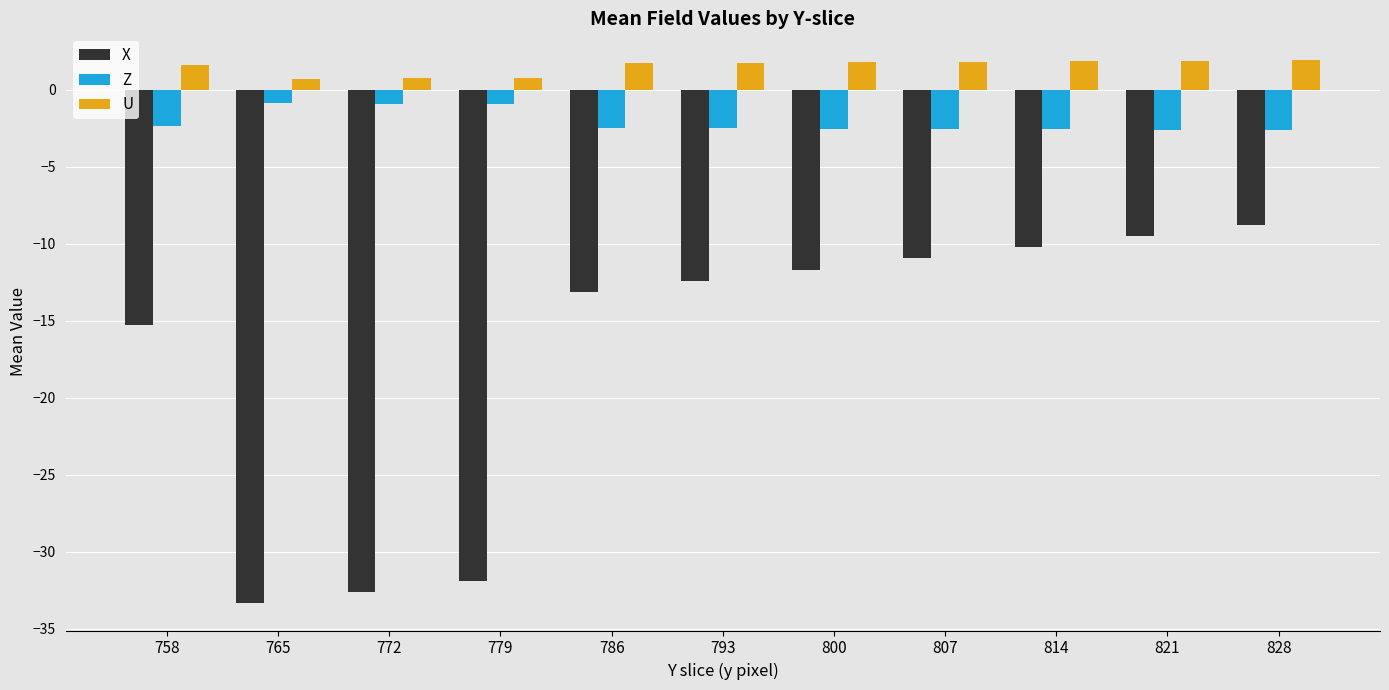

Rank the series by their average value, from lowest to highest.

X, Z, U